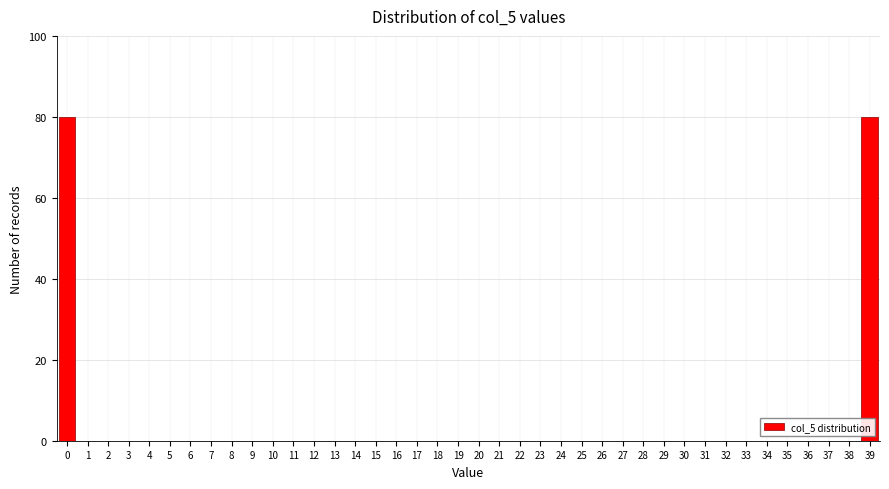

True or false: the data shows 56 at 31.

False